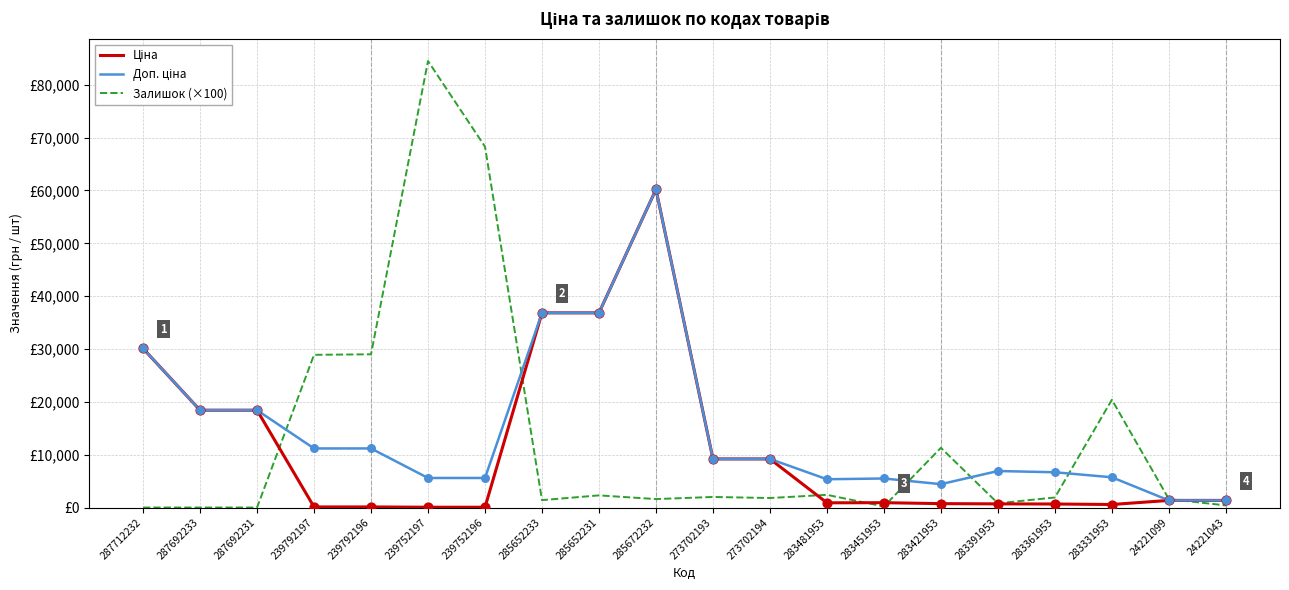

Is the value of Доп. ціна at 239792197 greater than the value of Ціна at 285652233?

No